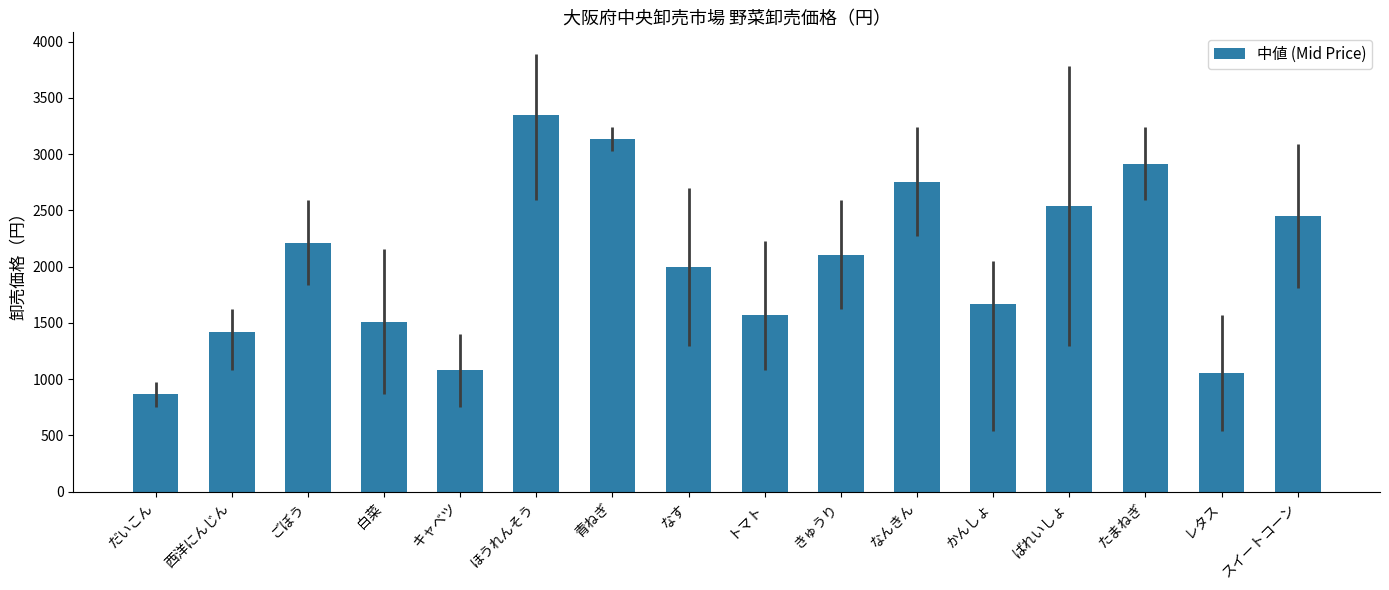

What is the sum of all values?

32623